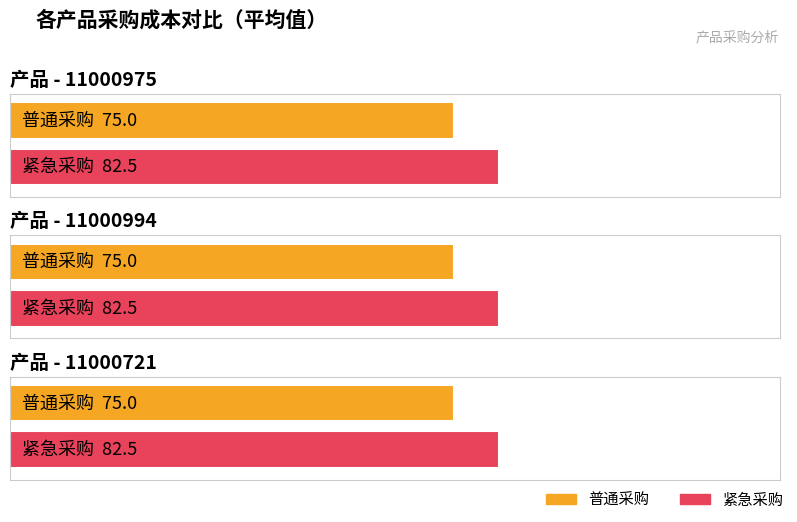

What position from the left is 11000975?

1